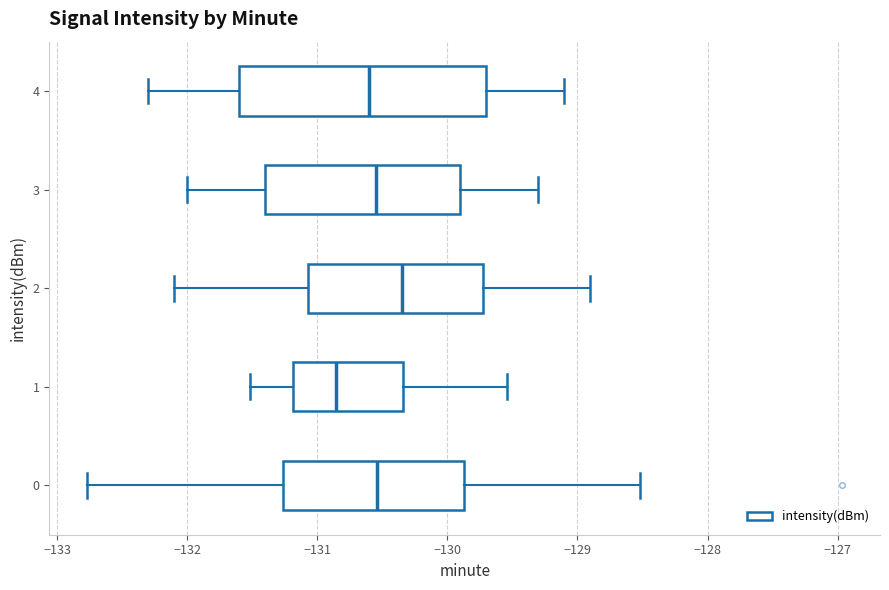

Which box is the widest, from its left edge to its right edge?

4